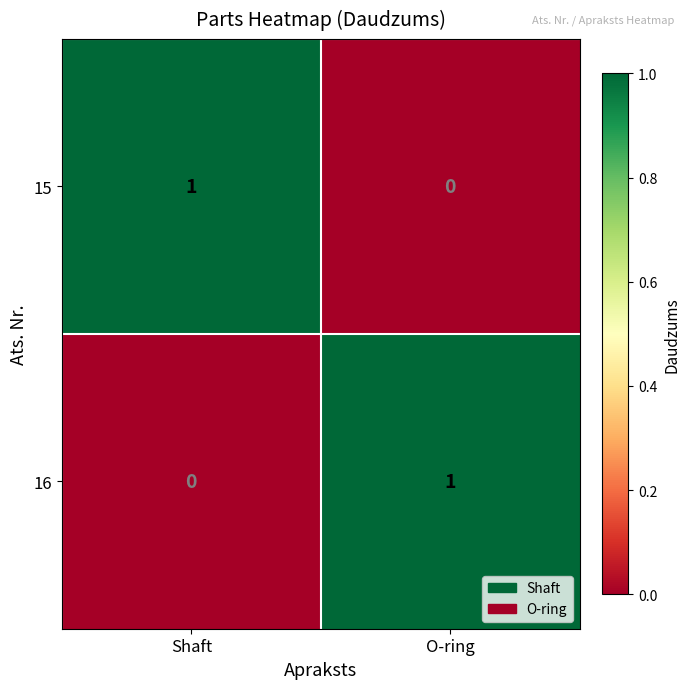

At which label is 16 closest to 0?

Shaft